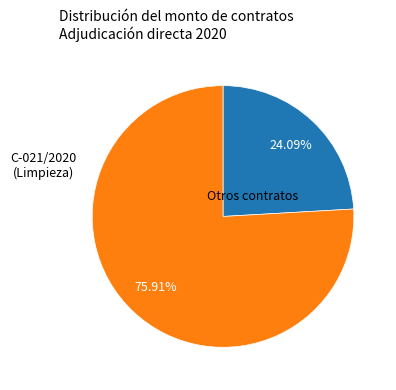

Is there a majority slice in this chart?

Yes